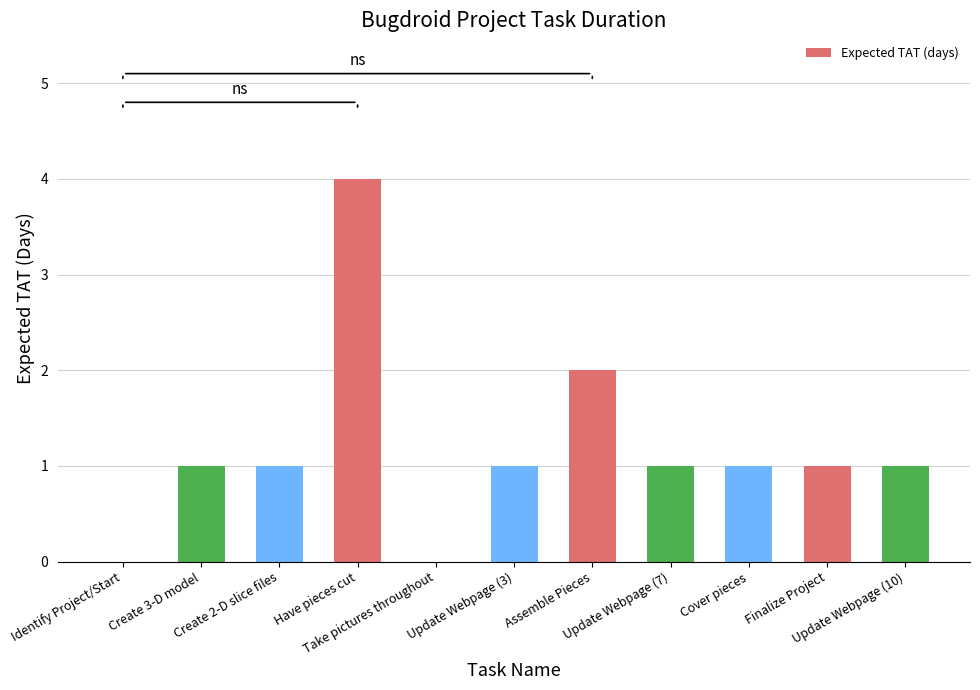

What is the change in value from Take pictures throughout to Update Webpage (7)?

+1